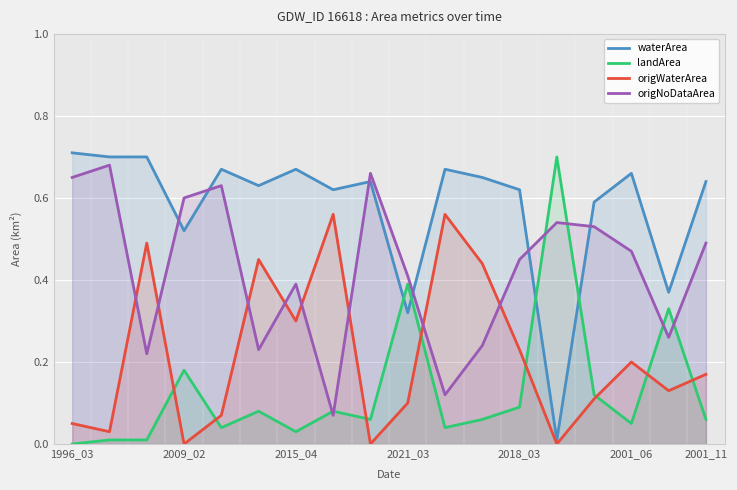

Reading left to right, list all the values displayed in this chart.

waterArea: 0.7	0.7	0.7	0.5	0.7	0.6	0.7	0.6	0.6	0.3	0.7	0.7	0.6	0.0	0.6	0.7	0.4	0.6
landArea: 0.0	0.0	0.0	0.2	0.0	0.1	0.0	0.1	0.1	0.4	0.0	0.1	0.1	0.7	0.1	0.1	0.3	0.1
origWaterArea: 0.1	0.0	0.5	0.0	0.1	0.5	0.3	0.6	0.0	0.1	0.6	0.4	0.2	0.0	0.1	0.2	0.1	0.2
origNoDataArea: 0.7	0.7	0.2	0.6	0.6	0.2	0.4	0.1	0.7	0.4	0.1	0.2	0.5	0.5	0.5	0.5	0.3	0.5